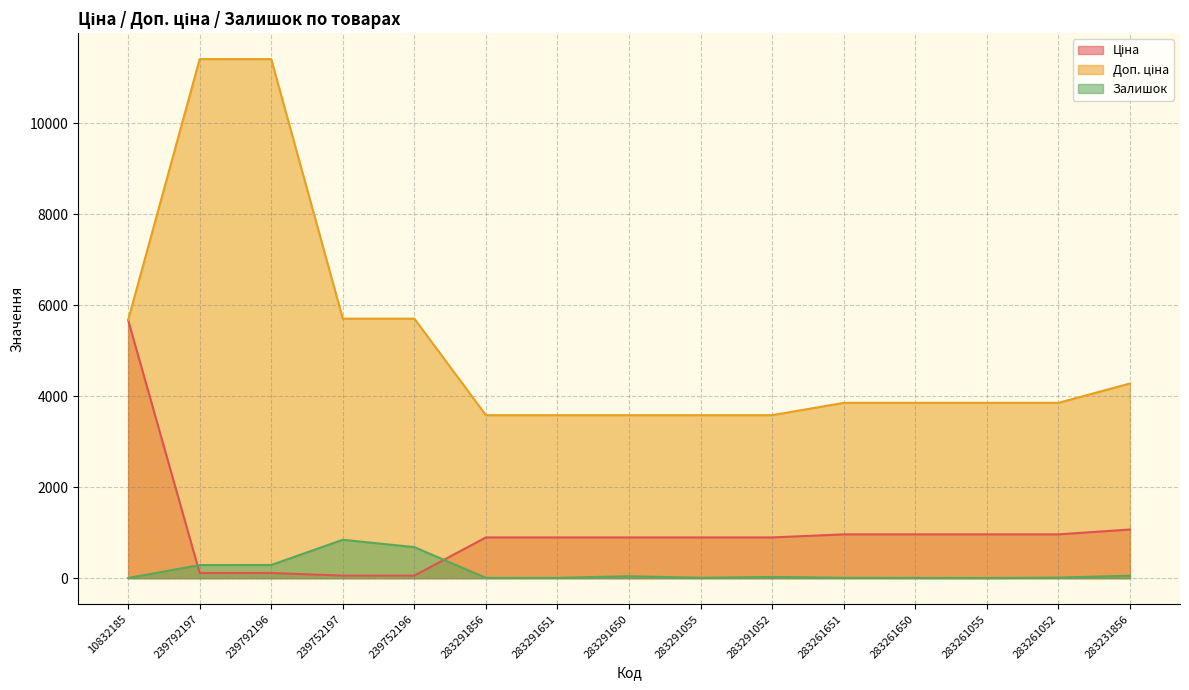

What is the label of the 10th point from the right?

283291856